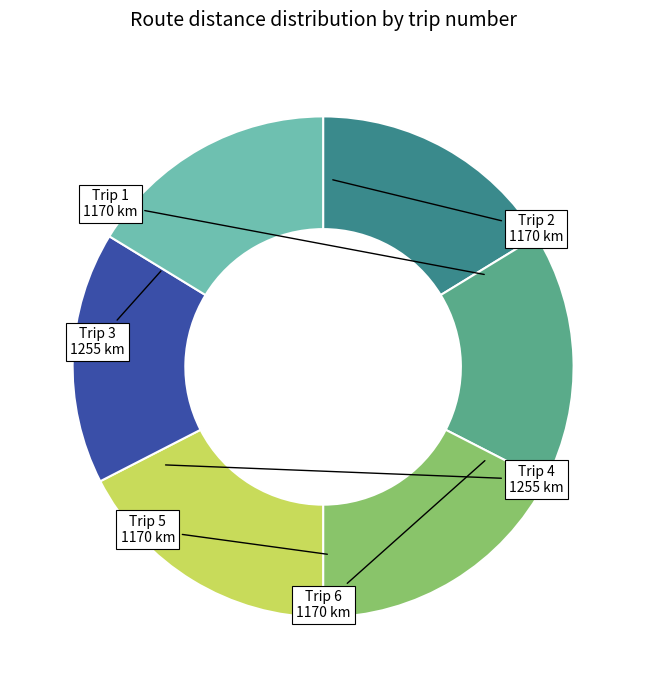

Does any single category account for the majority?

No